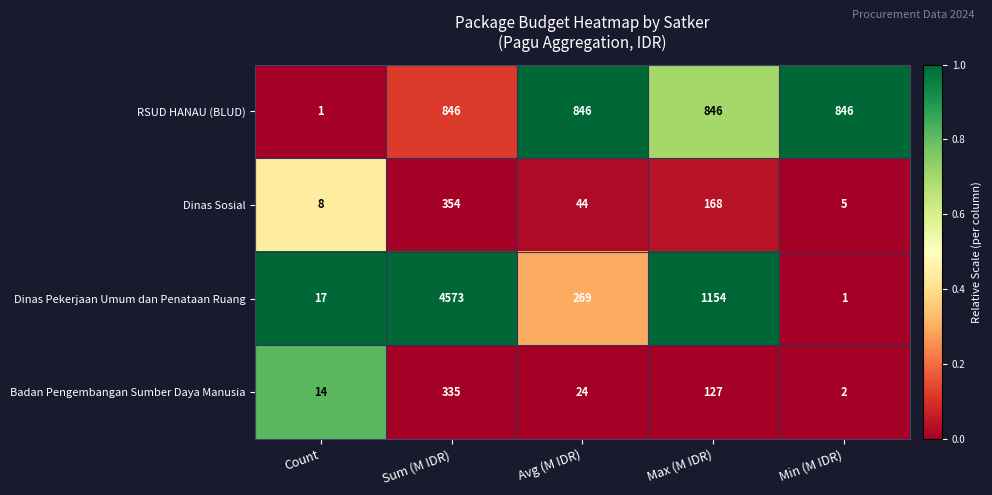

Rank the series by their maximum value, from highest to lowest.

Dinas Pekerjaan Umum dan Penataan Ruang, RSUD HANAU (BLUD), Dinas Sosial, Badan Pengembangan Sumber Daya Manusia